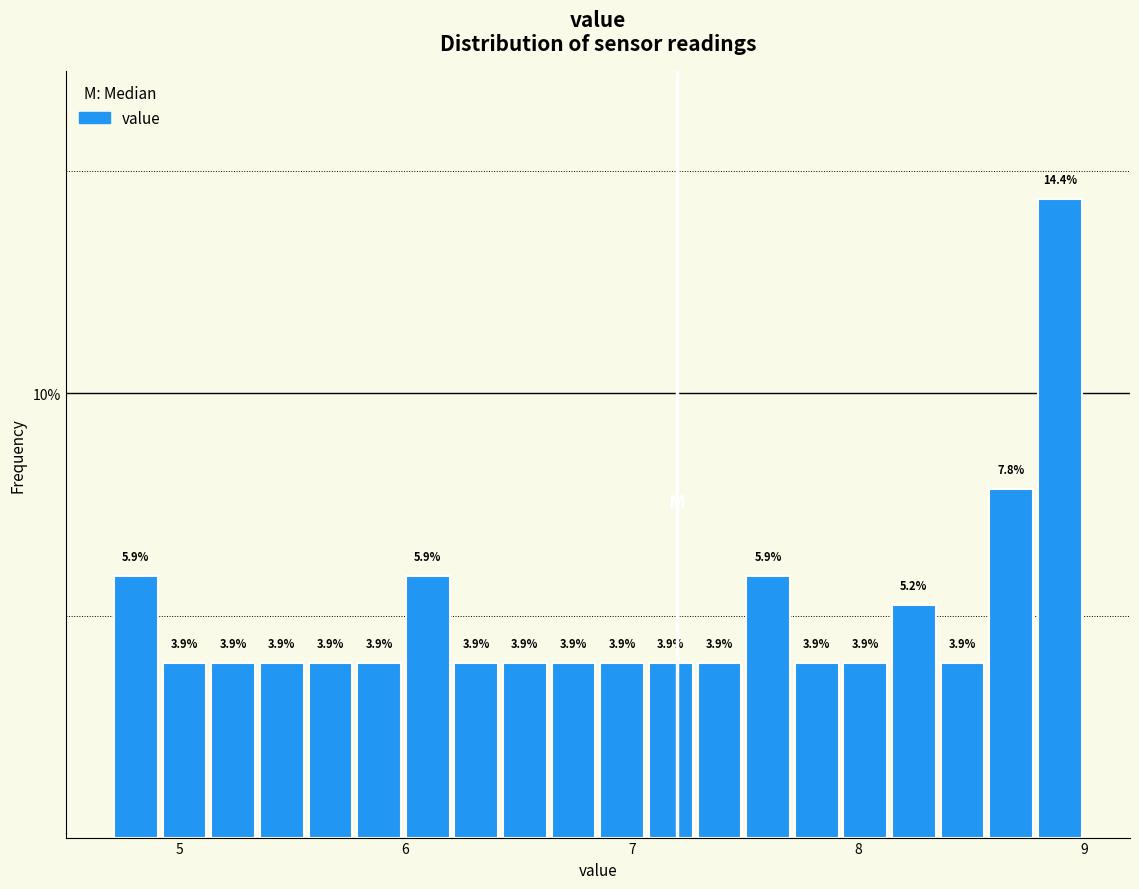

Read against the x-axis, roughly where is the centre of the tallest bar?

8.9